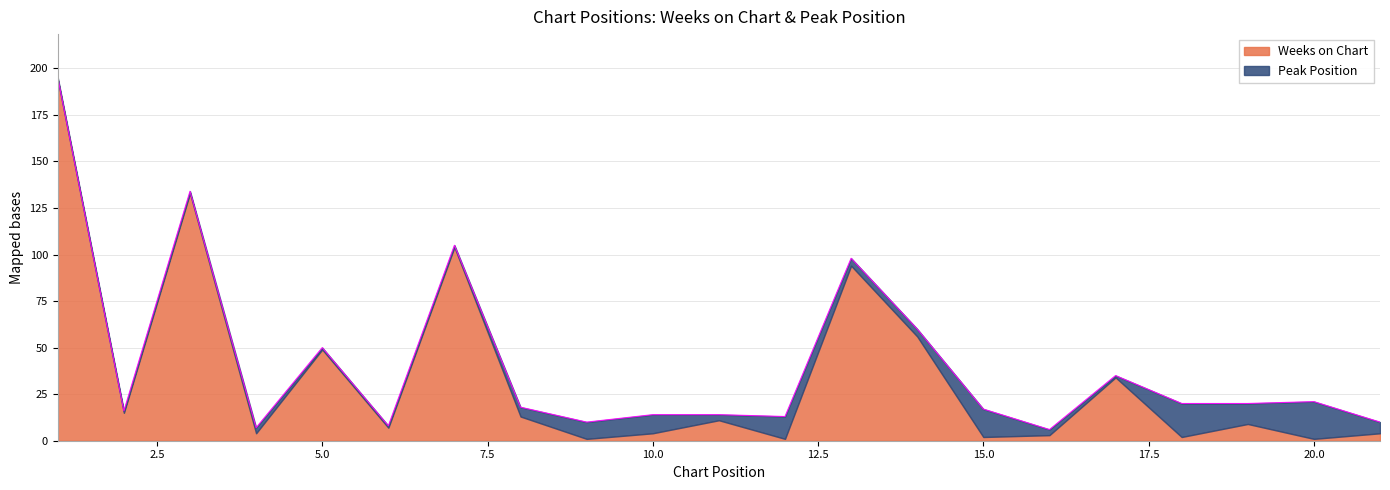

List the labels in order of value, smallest first.

16, 4, 6, 9, 21, 12, 10, 11, 2, 15, 8, 18, 19, 20, 17, 5, 14, 13, 7, 3, 1